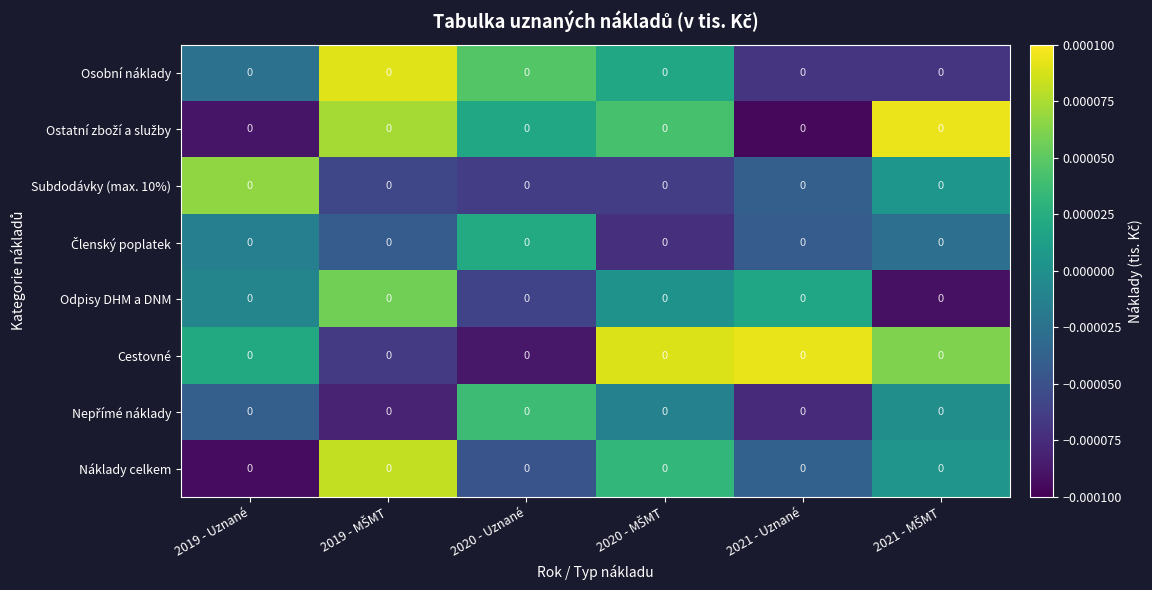

How many values in the Nepřímé náklady series are below 0?

5